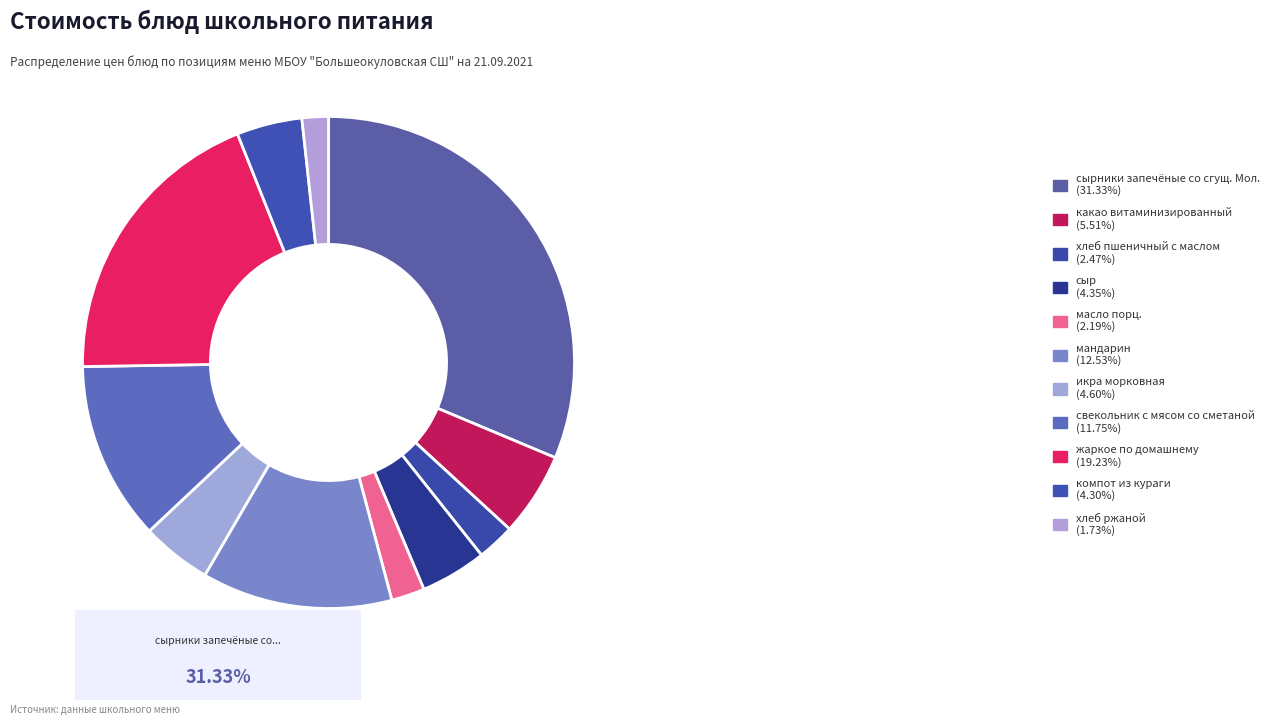

How many segments does this pie chart have?

11